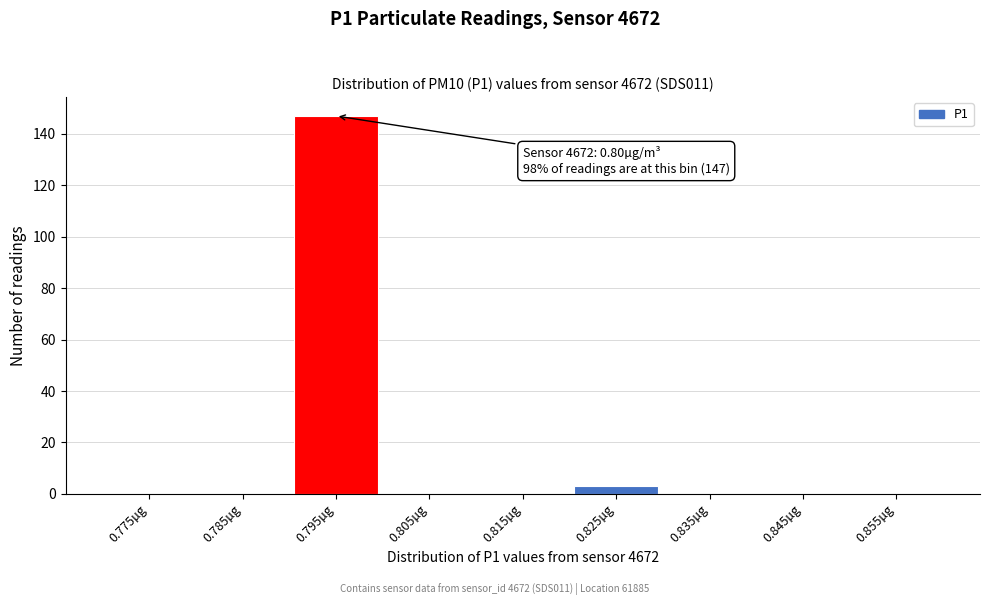

Reading left to right, what are all the values shown in this chart?

0.775µg=0	0.785µg=0	0.795µg=147	0.805µg=0	0.815µg=0	0.825µg=3	0.835µg=0	0.845µg=0	0.855µg=0